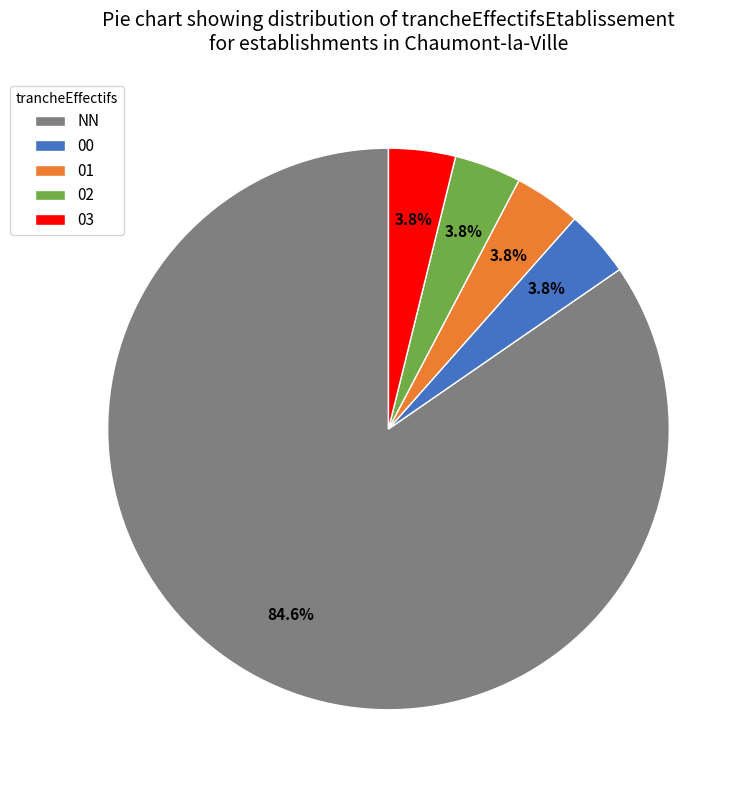

The 01 slice represents 4% of the pie. True or false?

True